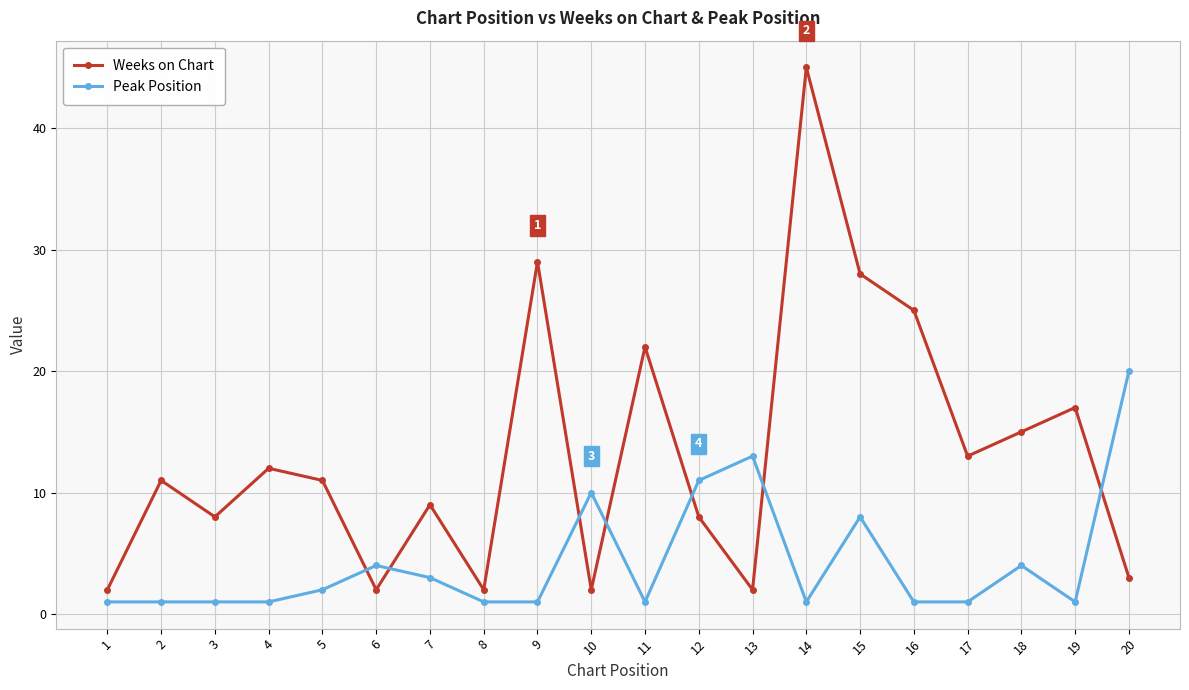

Count the number of data series in this chart.

2